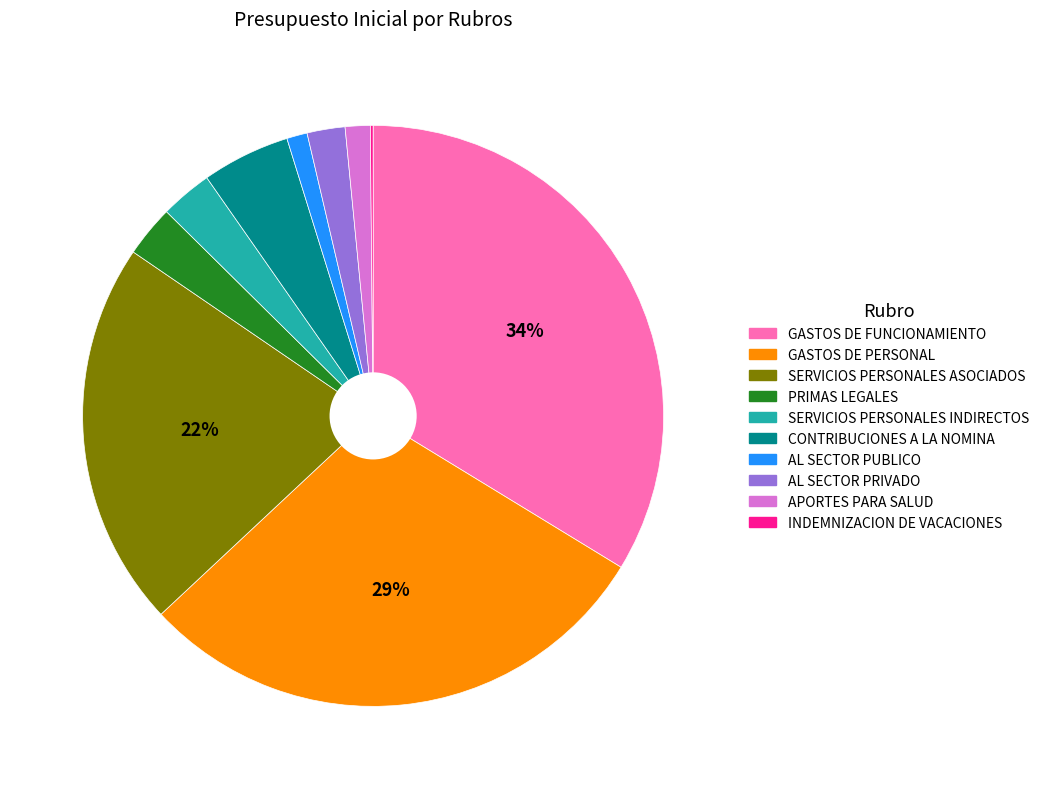

Does any single category account for the majority?

No